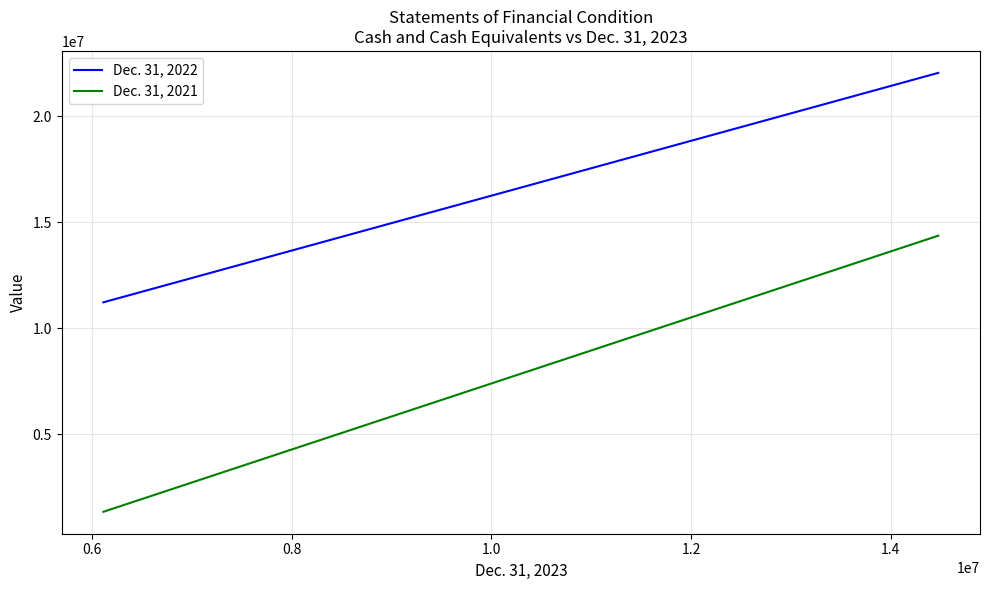

Between 0.4 and 0.6, which is larger?

0.4